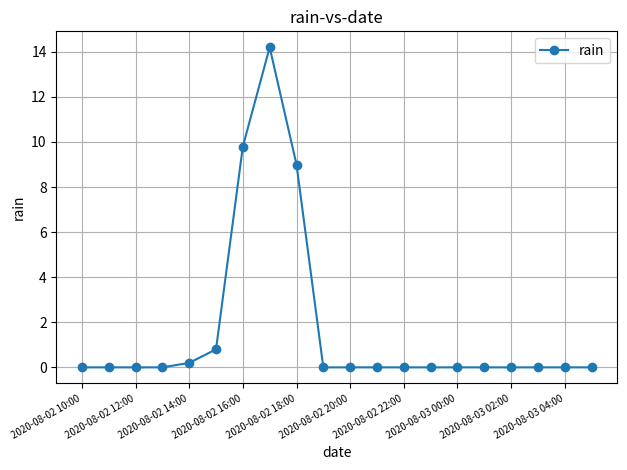

What is the difference between the maximum and minimum values?

14.2